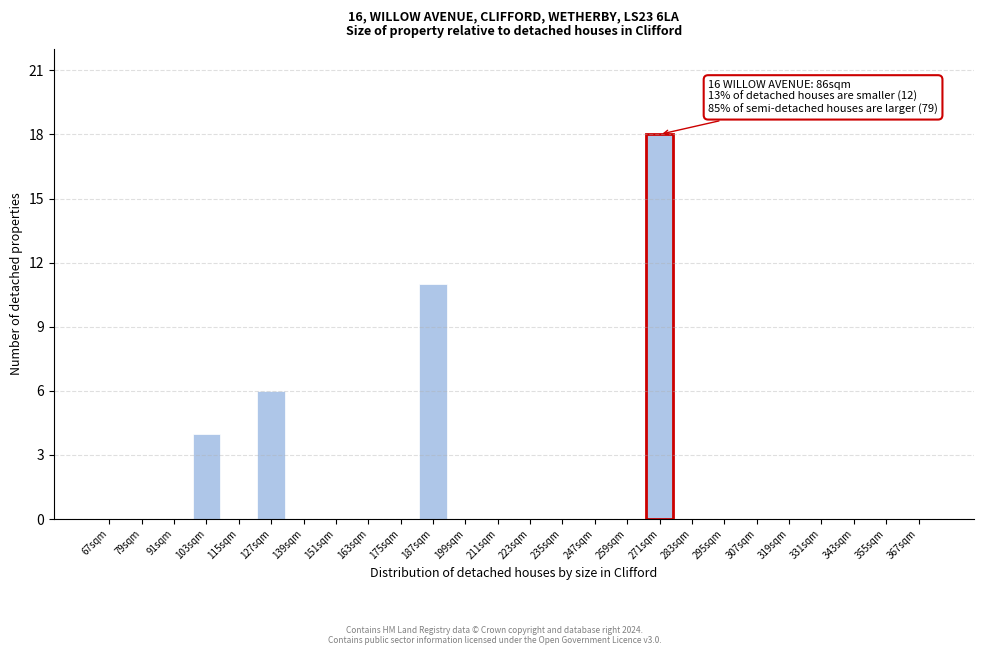

Reading left to right, extract all data points from this chart.

67sqm=0	79sqm=0	91sqm=0	103sqm=4	115sqm=0	127sqm=6	139sqm=0	151sqm=0	163sqm=0	175sqm=0	187sqm=11	199sqm=0	211sqm=0	223sqm=0	235sqm=0	247sqm=0	259sqm=0	271sqm=18	283sqm=0	295sqm=0	307sqm=0	319sqm=0	331sqm=0	343sqm=0	355sqm=0	367sqm=0